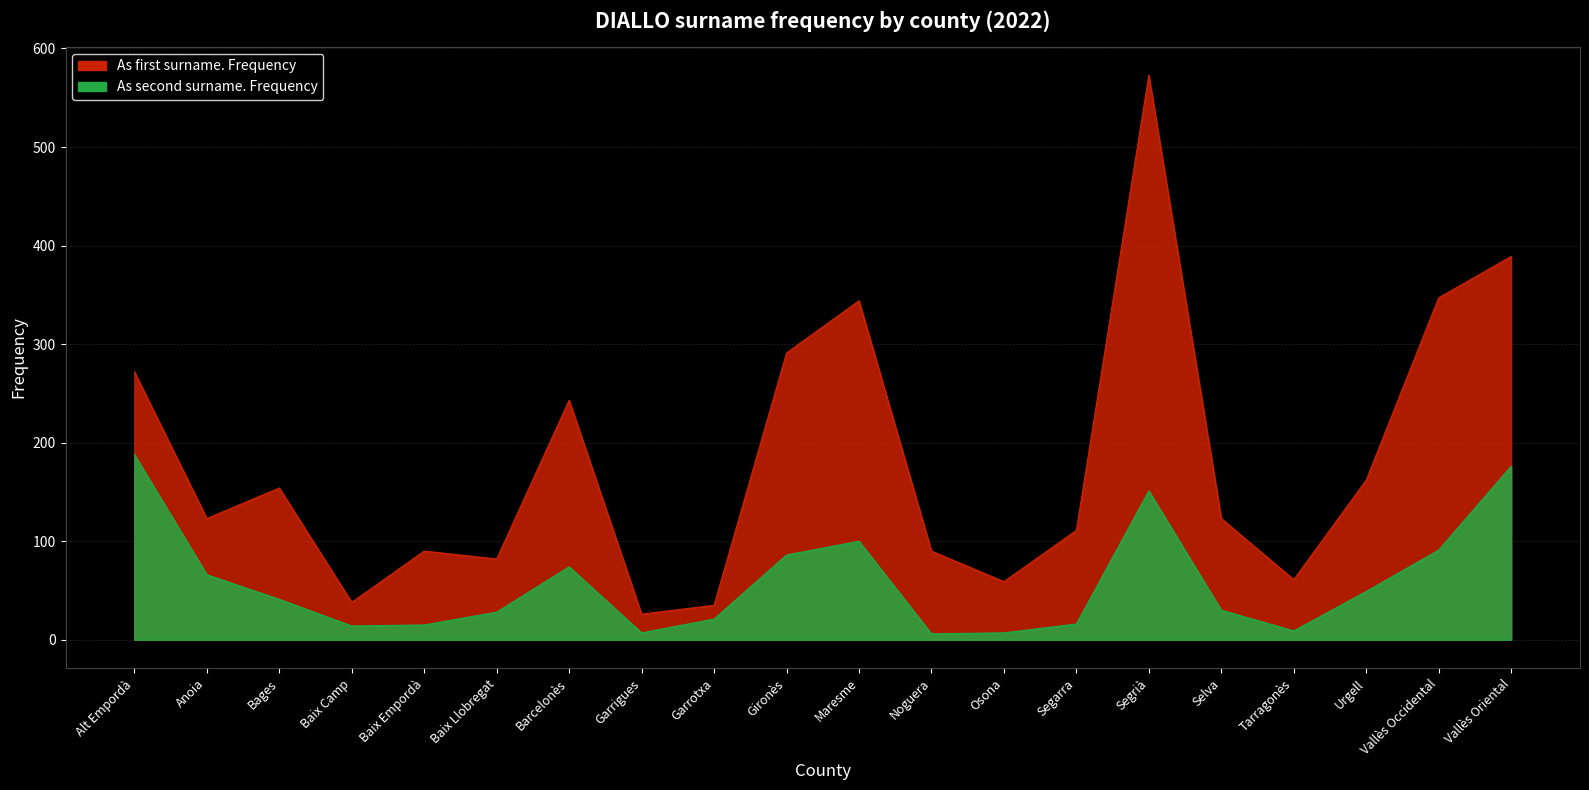

Between Osona and Selva, which is larger?

Selva